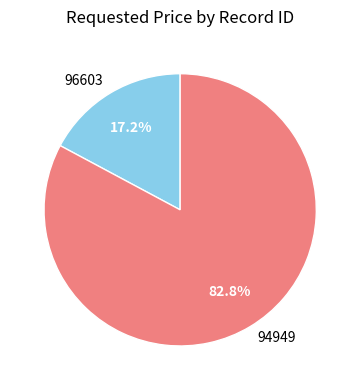

Is it true that 94949 is 83% of the pie?

True